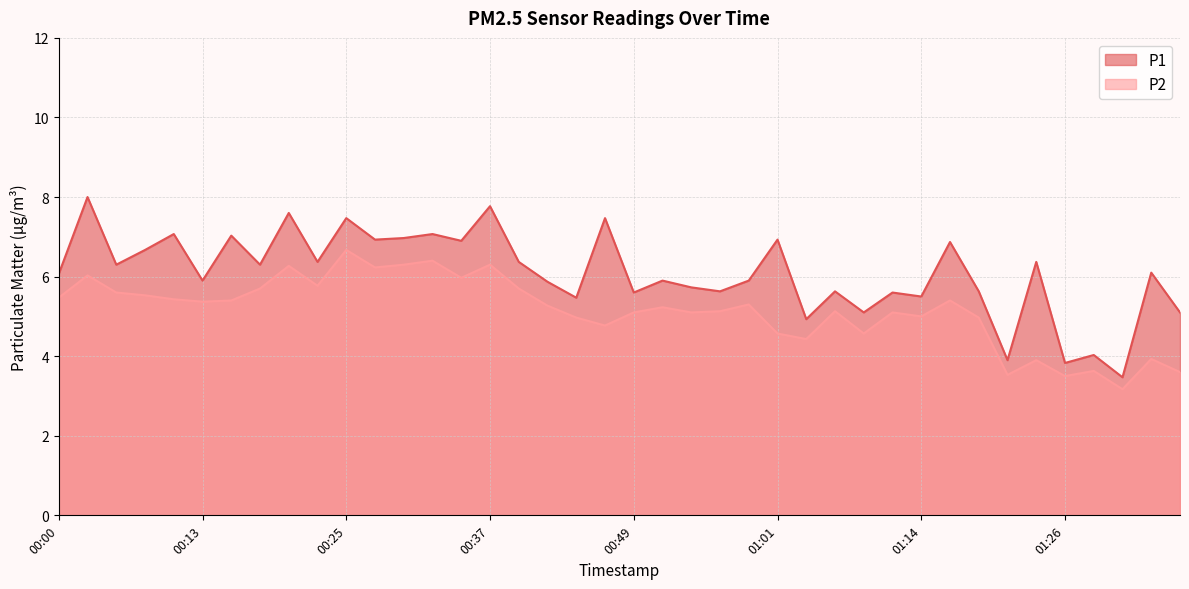

Rank the categories by P1 value from highest to lowest.

00:03, 00:37, 00:20, 00:25, 00:47, 00:10, 00:32, 00:15, 00:30, 00:27, 01:01, 00:34, 01:16, 00:08, 00:22, 00:39, 01:23, 00:05, 00:17, 01:33, 00:00, 00:13, 00:52, 00:59, 00:42, 00:54, 00:57, 01:06, 01:18, 00:49, 01:11, 01:14, 00:44, 01:09, 01:36, 01:04, 01:28, 01:21, 01:26, 01:31